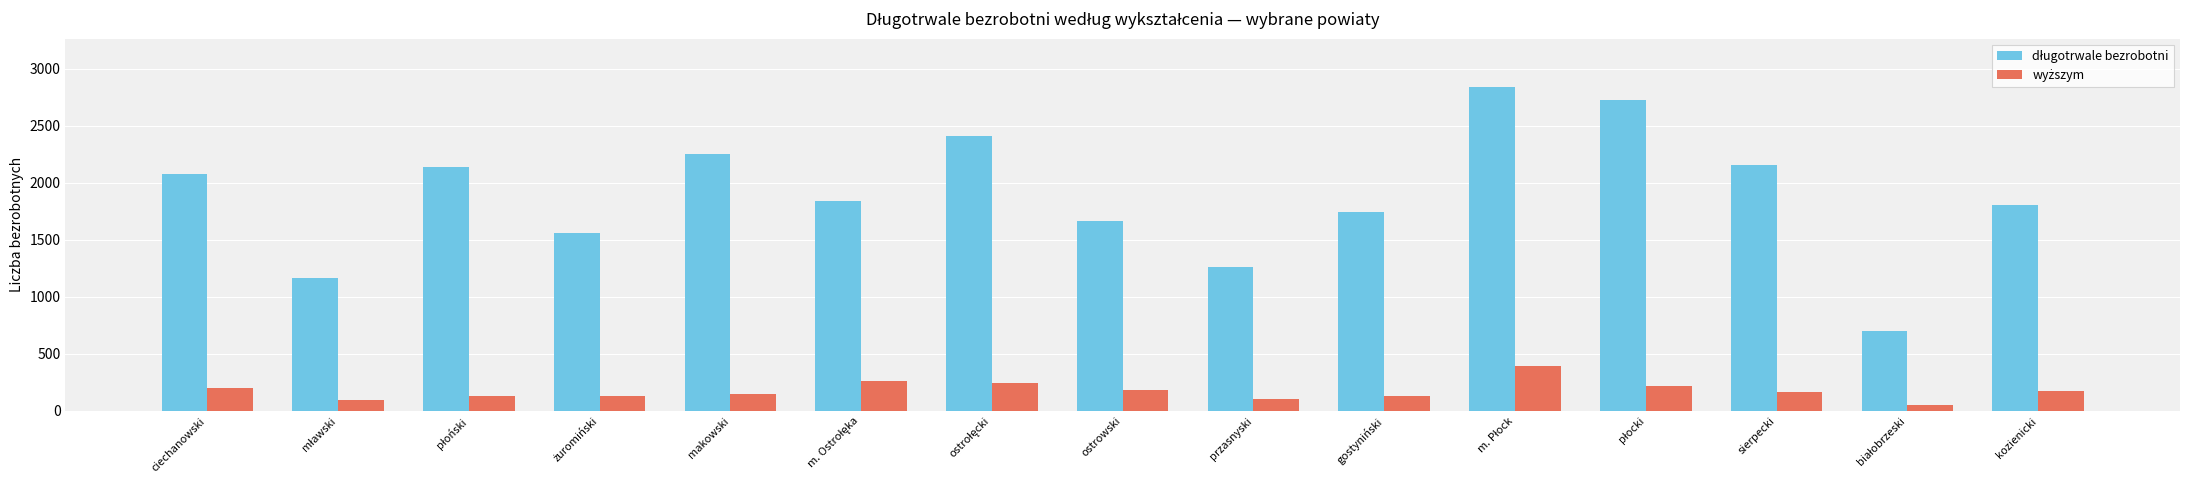

At how many categories does at least one series exceed 503?

15